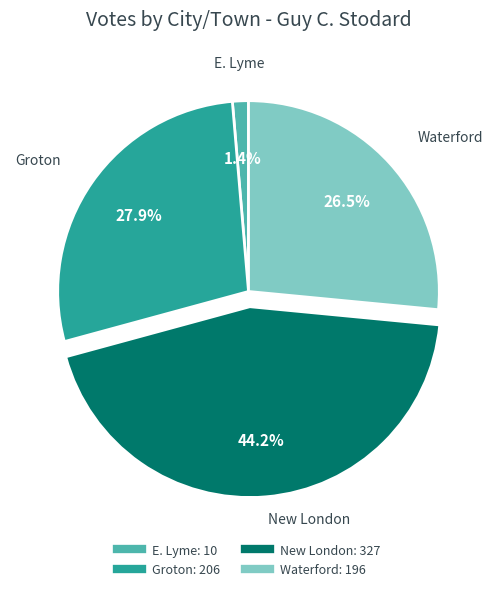

Between Waterford and Groton, which is larger?

Groton